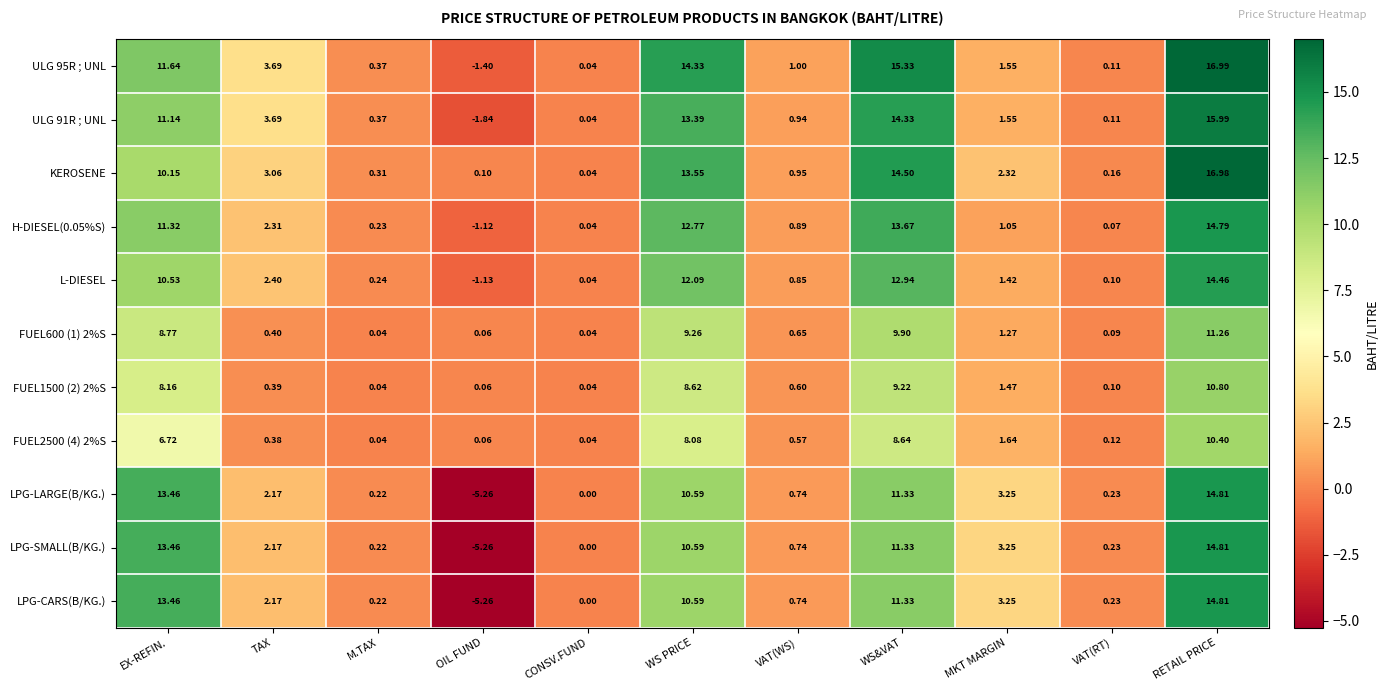

How many distinct data groups are displayed?

11